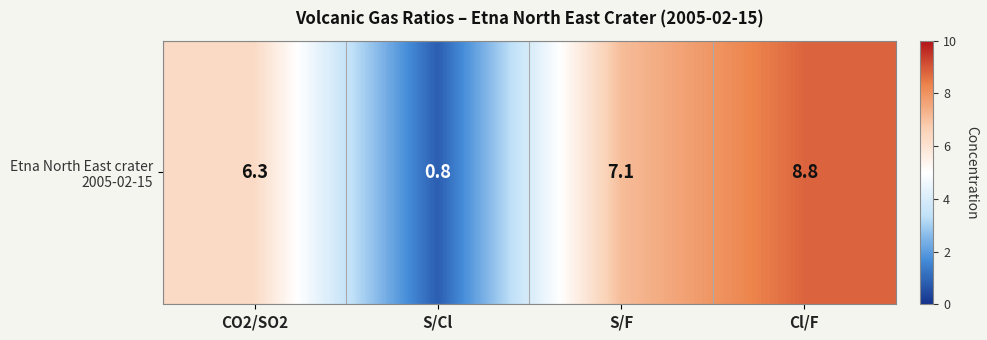

What is the sum of all values?

23.0